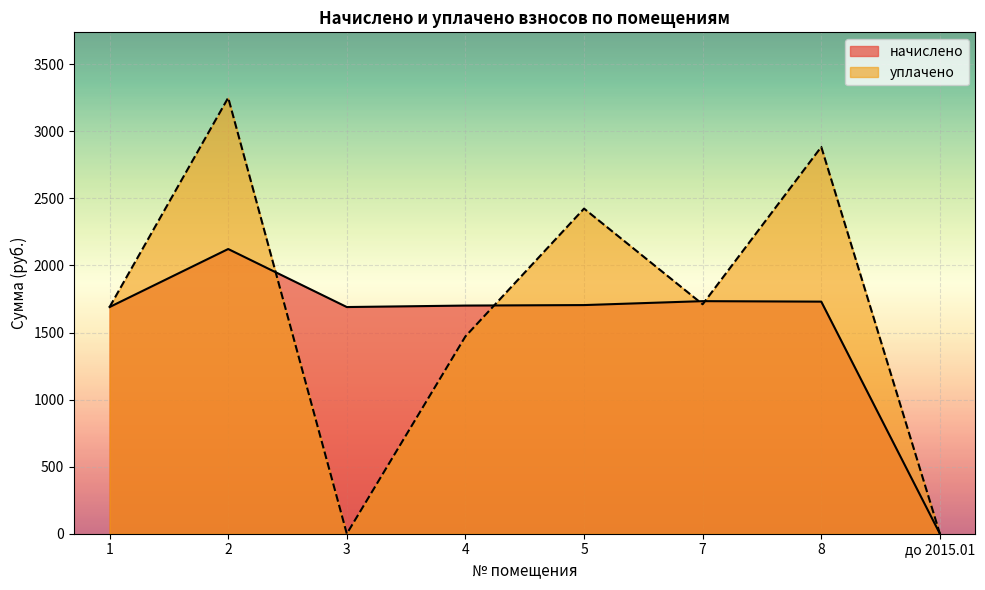

True or false: уплачено has a value of 3250.6 at 2.

True